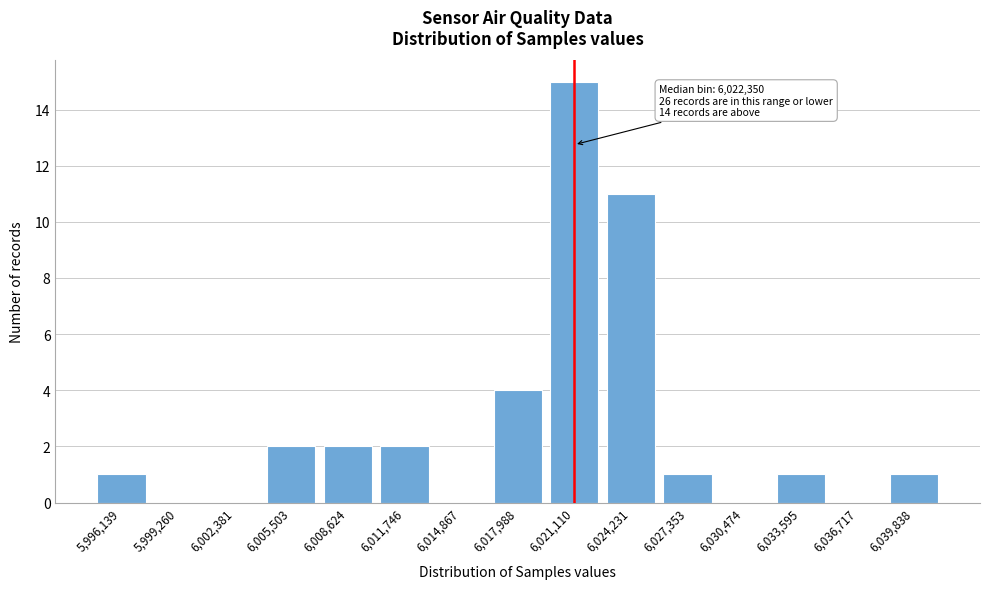

Reading right to left, what are all the values shown in this chart?

6,039,838=1	6,036,717=0	6,033,595=1	6,030,474=0	6,027,353=1	6,024,231=11	6,021,110=15	6,017,988=4	6,014,867=0	6,011,746=2	6,008,624=2	6,005,503=2	6,002,381=0	5,999,260=0	5,996,139=1